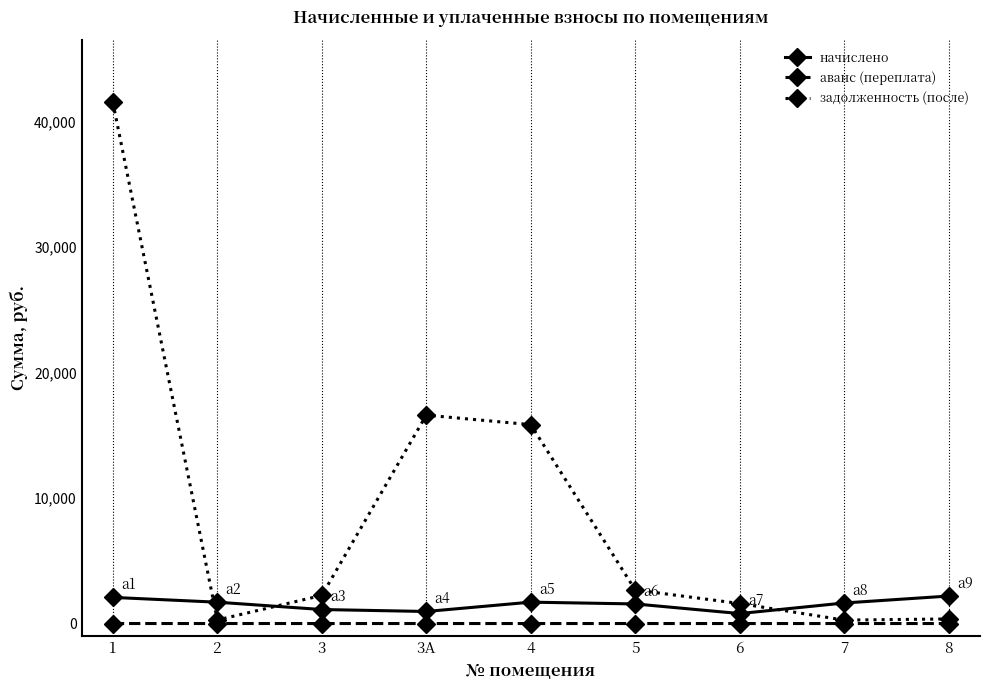

What is the spread (max minus min) of values at 3А?

16614.8